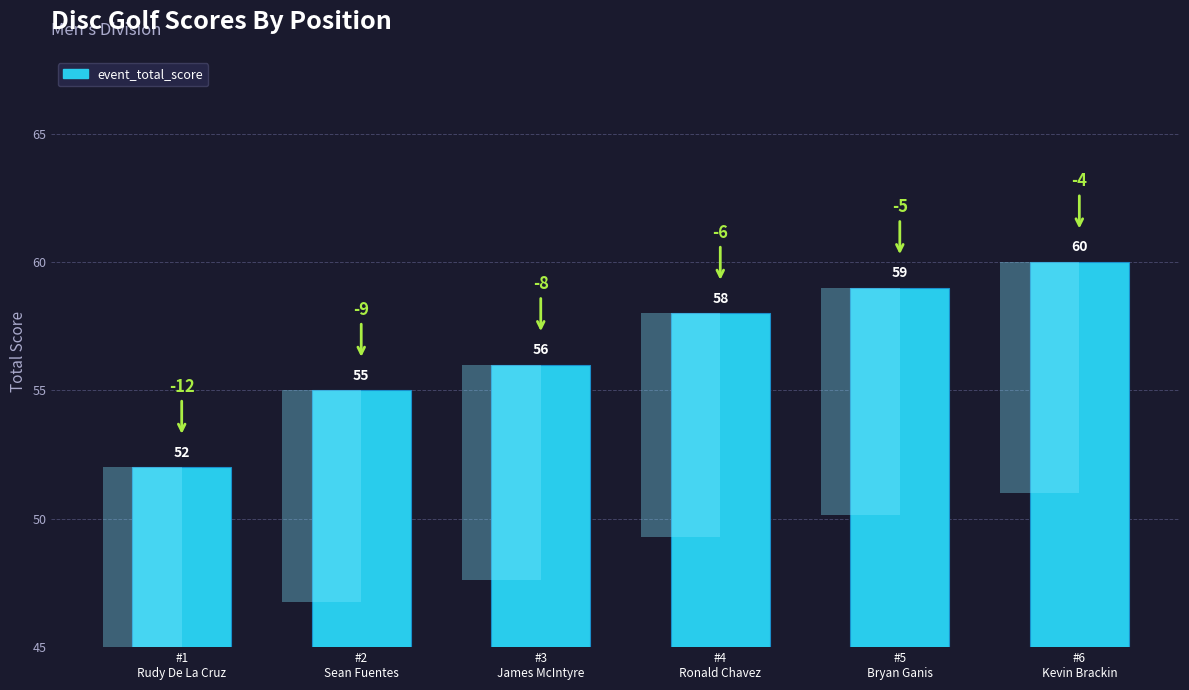

What position from the left is #6
Kevin Brackin?

6